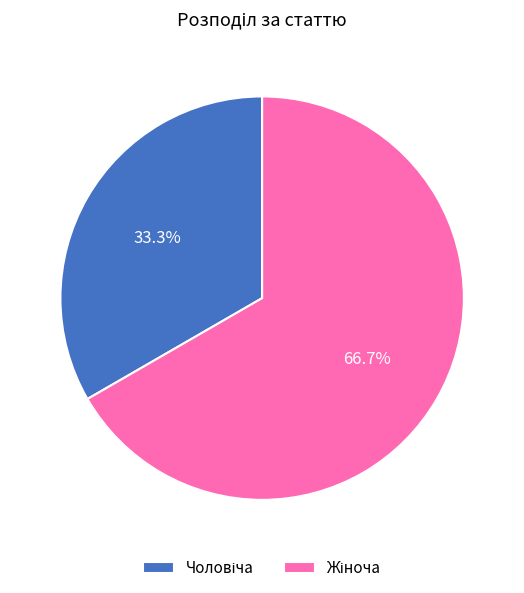

How many segments does this pie chart have?

2